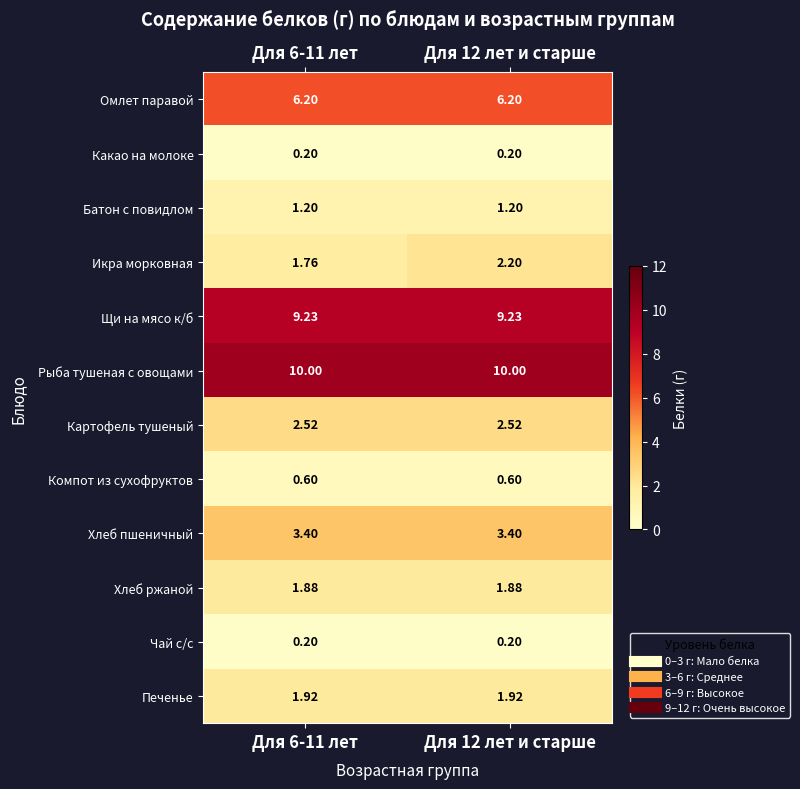

Which series changed the most between Для 6-11 лет and Для 12 лет и старше?

Икра морковная